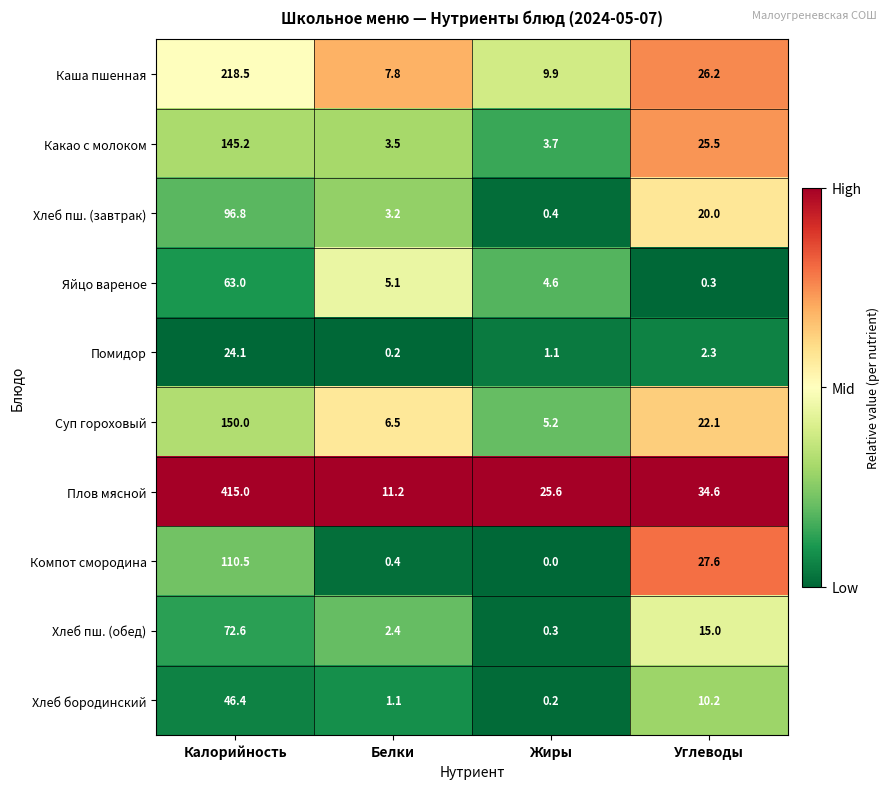

True or false: Плов мясной has a value of 21.0 at Углеводы.

False